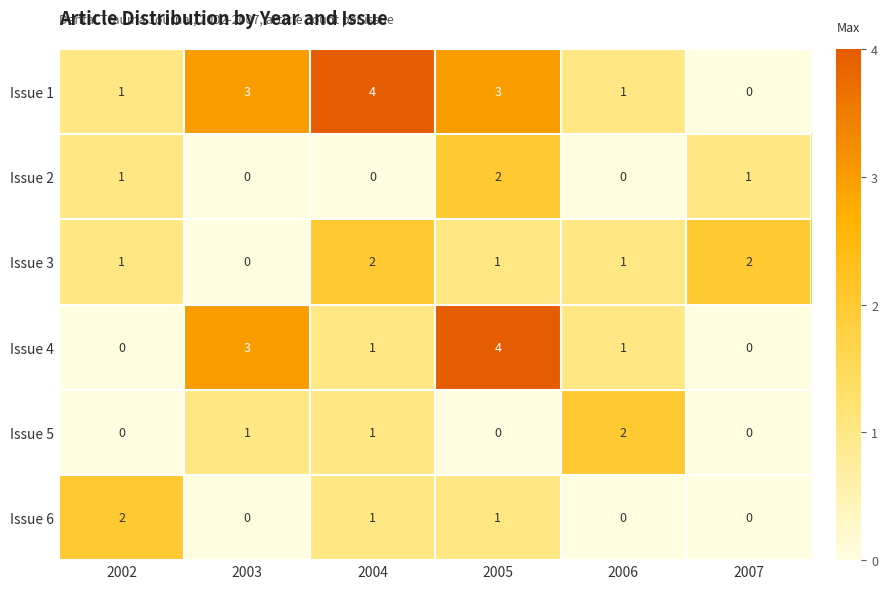

Is the value of Issue 6 at 2007 greater than the value of Issue 2 at 2005?

No